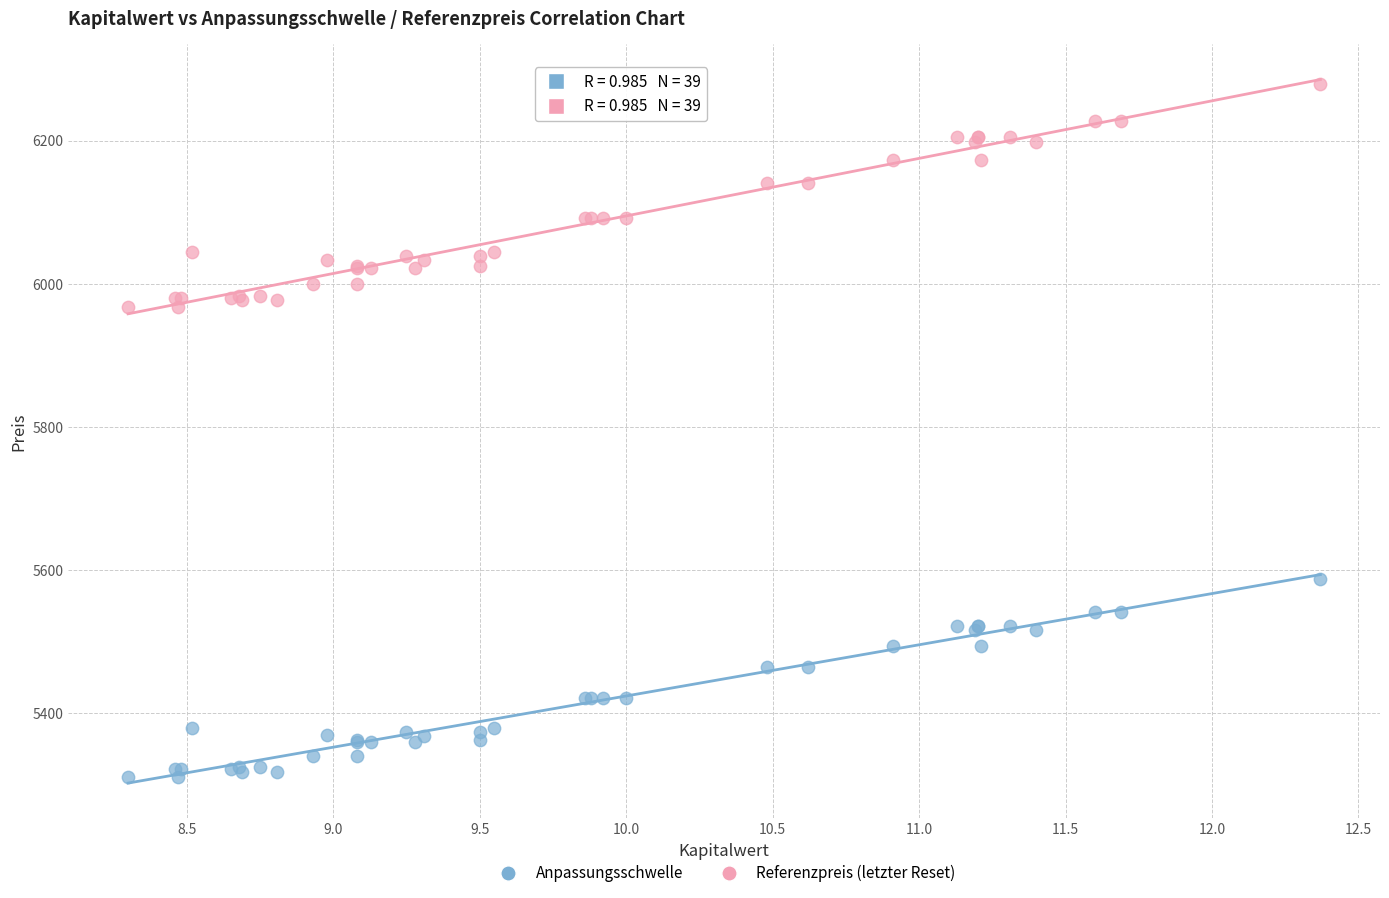

Which series contains the lowest Y value?

Anpassungsschwelle